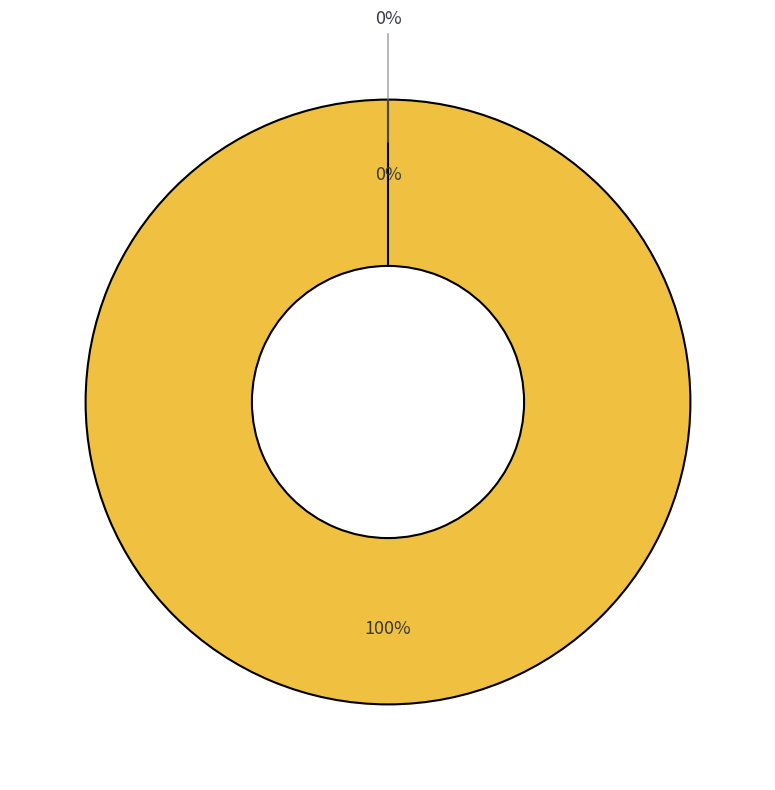

Between Ticket (io_index=0) and Vote (io_index=1), which is larger?

Vote (io_index=1)